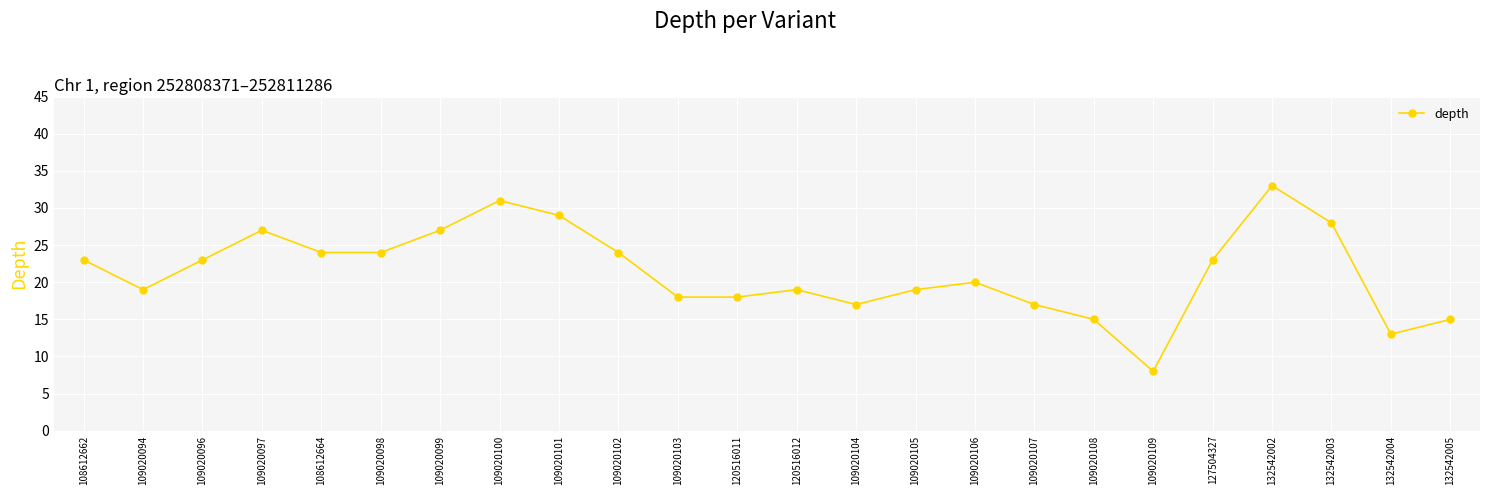

Approximately how many times larger is the value at 127504327 compared to 109020104?

1.4